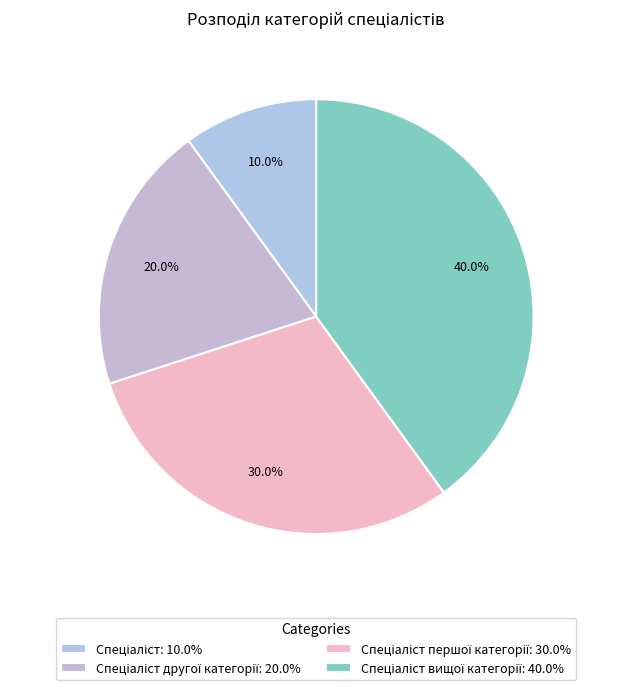

Which category has the biggest portion of the pie?

Спеціаліст вищої категорії